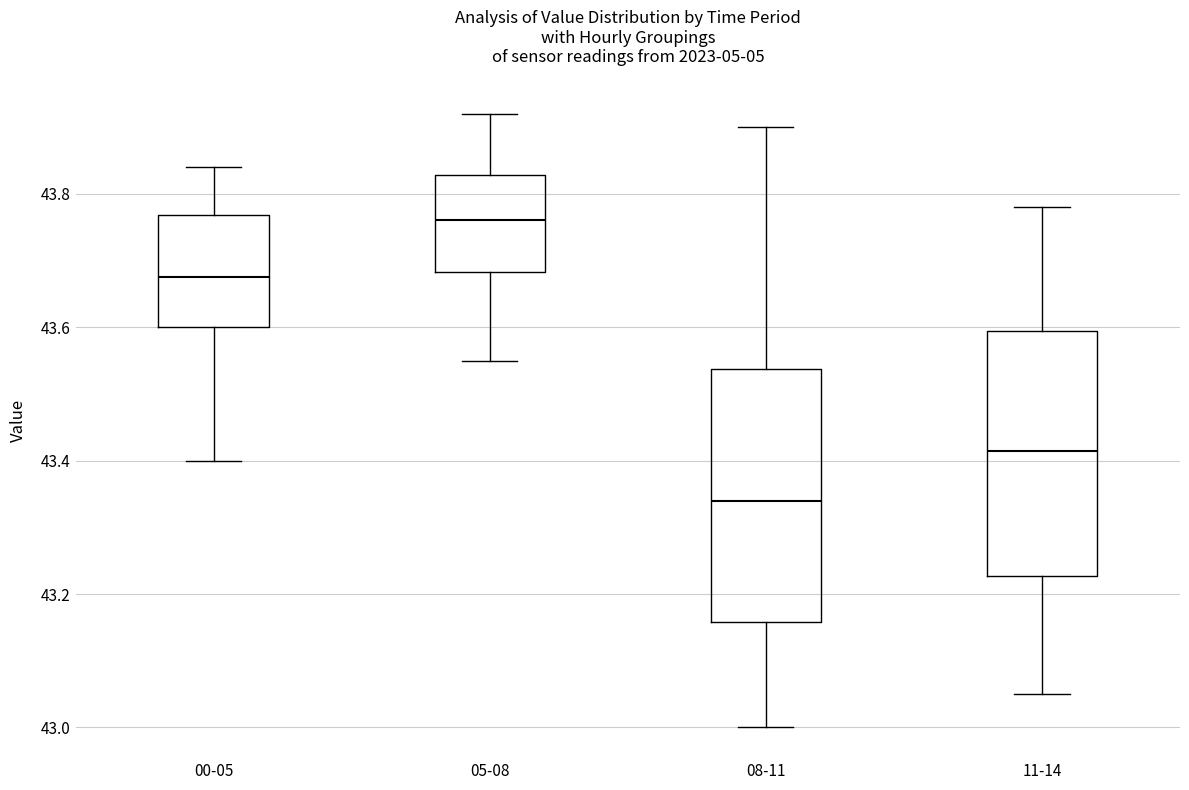

Reading left to right, read every box against the y-axis: the position of its median line, the range the box covers, and the ends of its whiskers. The values are not printed on the chart, so give them approximately, as read against the axis.

00-05: median 43.68, box 43.60 to 43.76, whiskers 43.40 to 43.84
05-08: median 43.76, box 43.68 to 43.82, whiskers 43.56 to 43.92
08-11: median 43.34, box 43.16 to 43.54, whiskers 43.00 to 43.90
11-14: median 43.42, box 43.22 to 43.60, whiskers 43.06 to 43.78